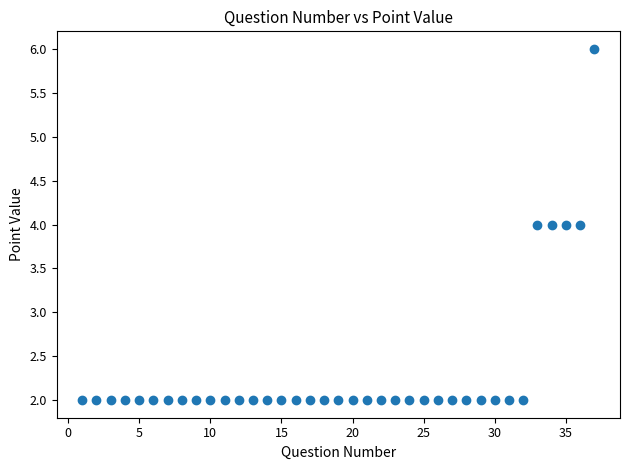

What is the range of Y values (max minus min)?

4